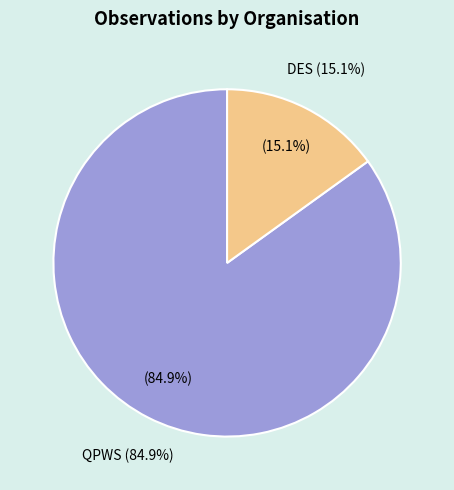

What percentage do Queensland Parks and Wildlife Service and Department of Environment, Science and Innovation together represent?

100.0%